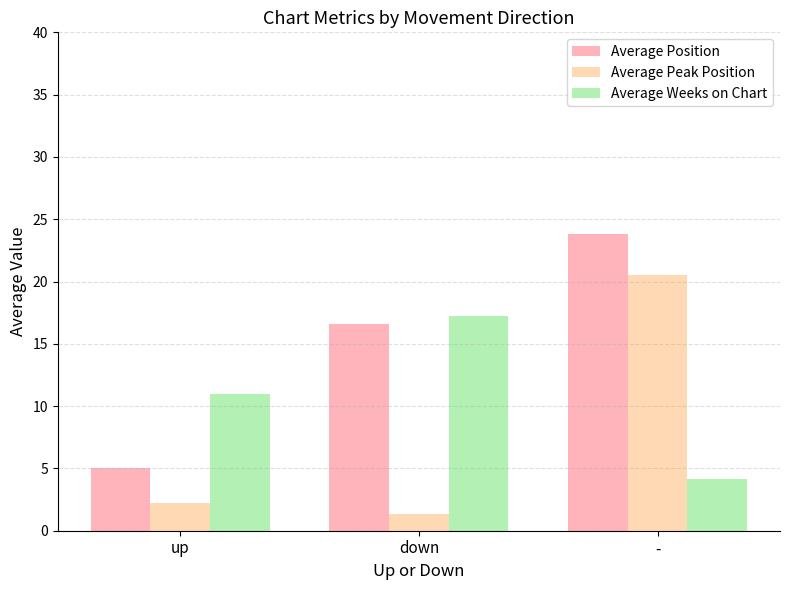

How many data points does each series have?

3